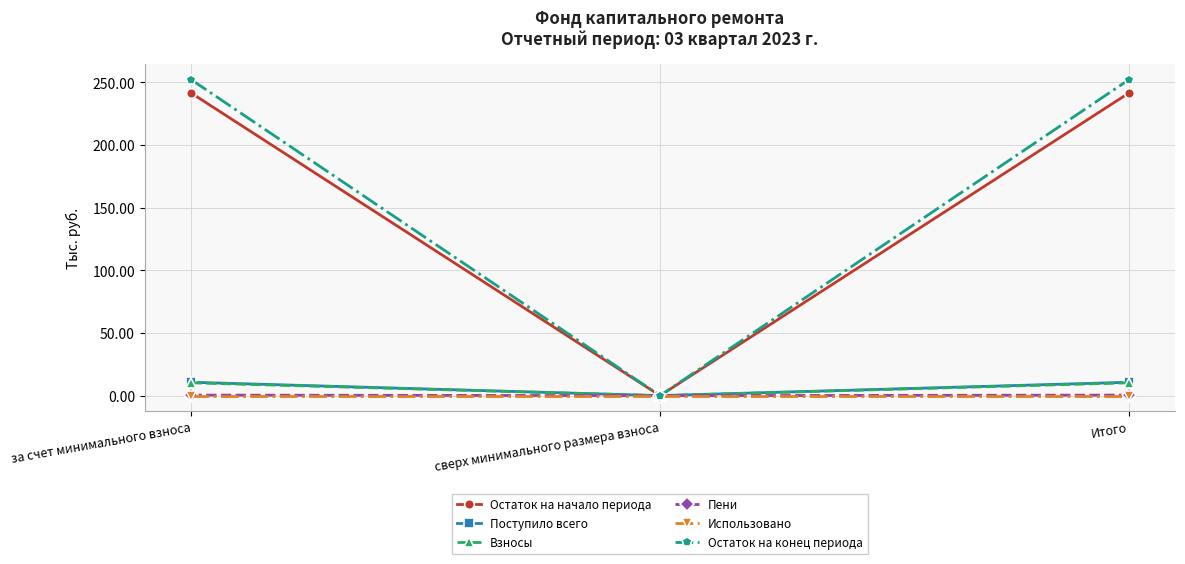

Is it true that Остаток на начало периода equals 0.0 at сверх минимального размера взноса?

True